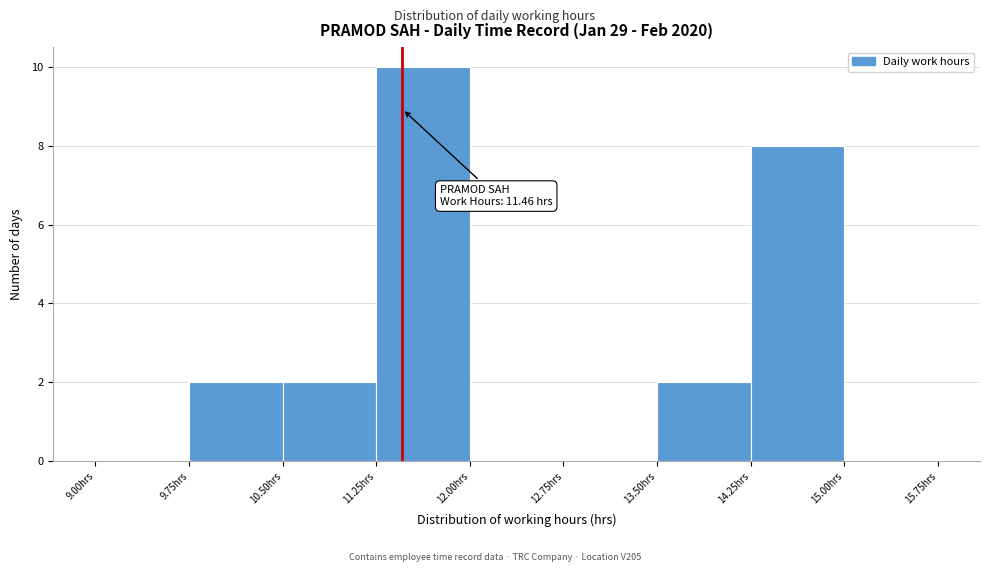

Over which range of the x-axis is the bar tallest?

11.25 to 12.00